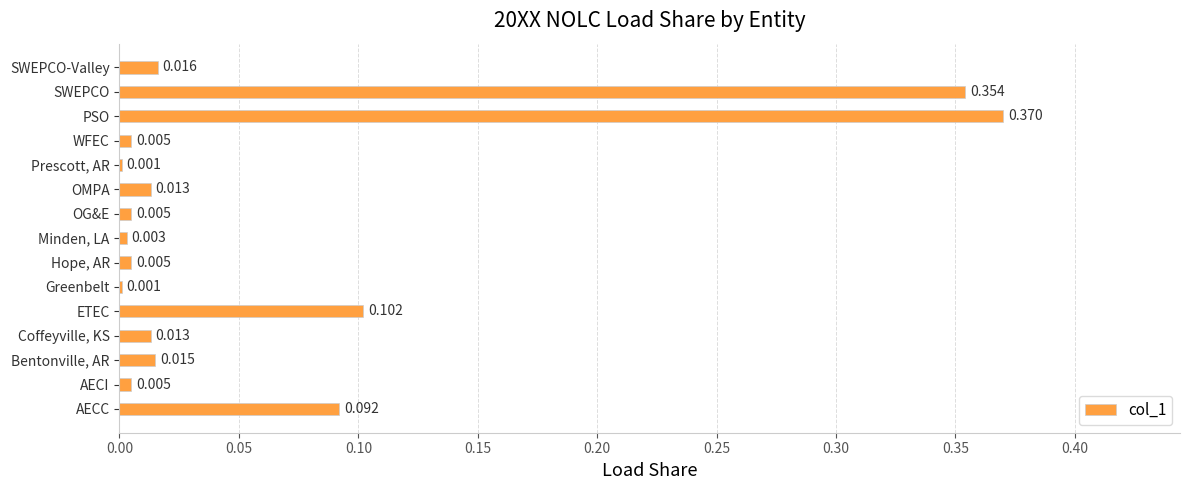

Which has a higher value, Hope, AR or Minden, LA?

Hope, AR